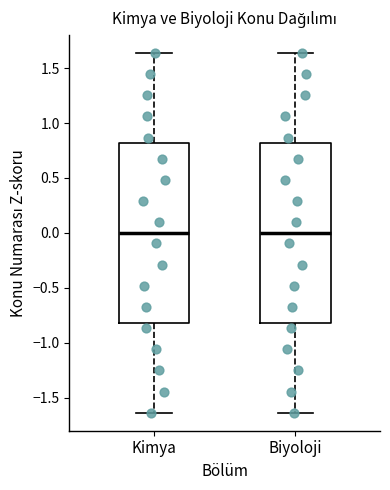

Reading left to right, transcribe this box plot: for each box, give where its median line is, the range the box spans, and where its two whiskers end, as read against the y-axis. The values are not printed on the chart, so give them approximately, as read against the axis.

Kimya: median 0.00, box -0.80 to 0.80, whiskers -1.65 to 1.65
Biyoloji: median 0.00, box -0.80 to 0.80, whiskers -1.65 to 1.65